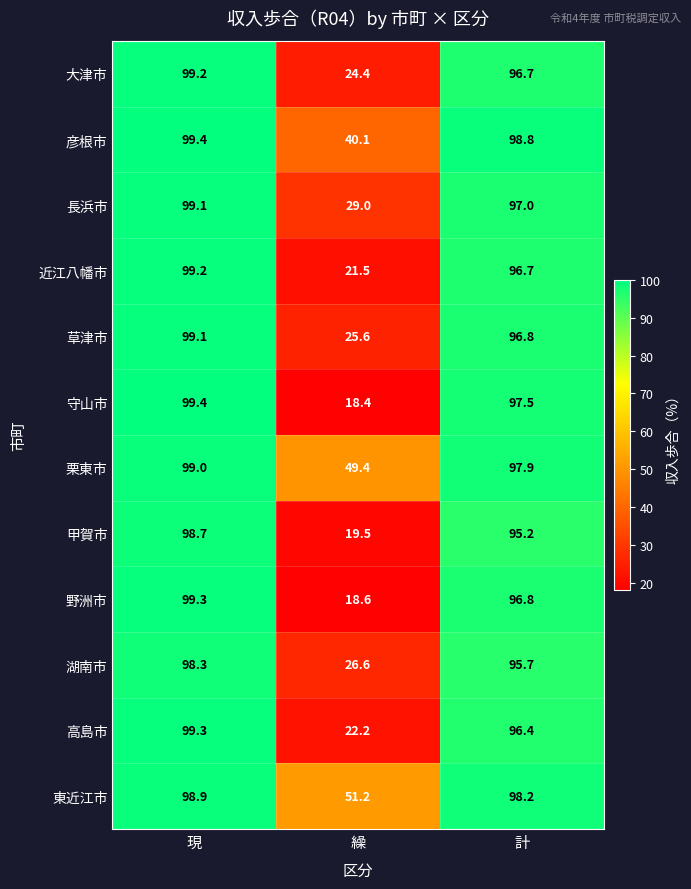

Which category has the lowest value in the 草津市 series?

繰